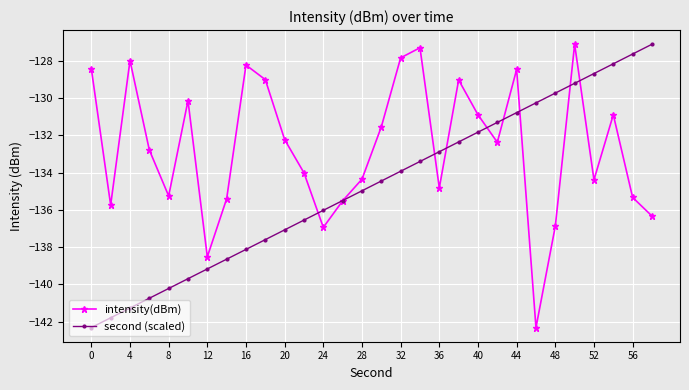

What is the minimum value shown in the chart?

-142.3